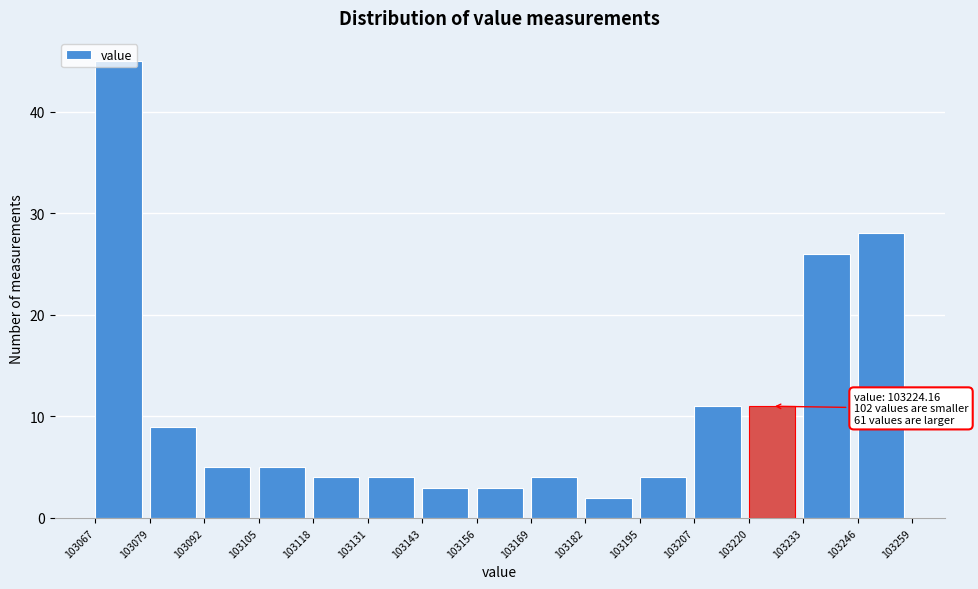

Which range on the x-axis has the tallest bar?

103067 to 103079